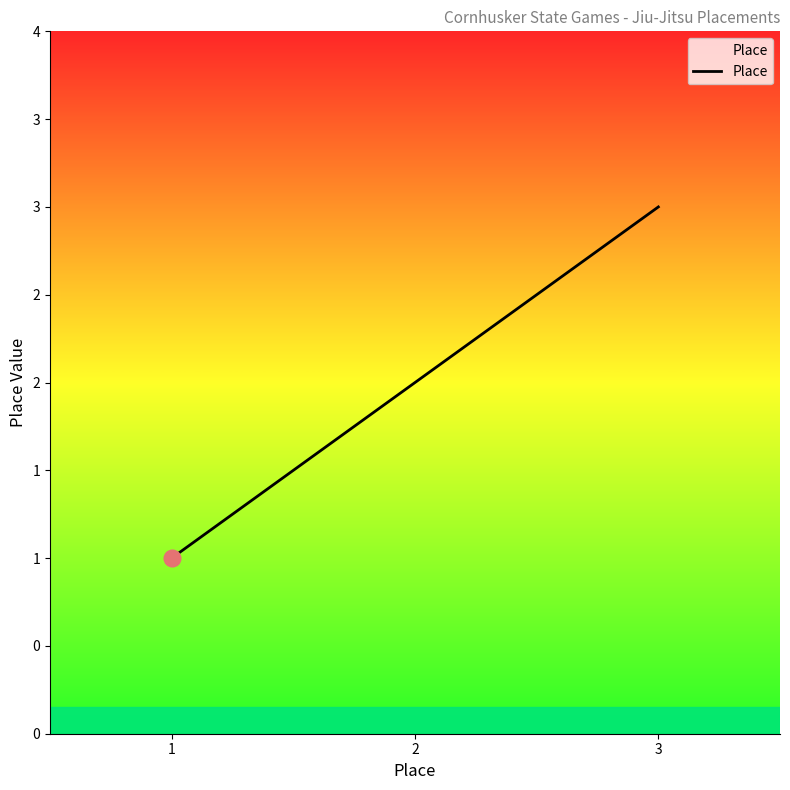

Which has a higher value, 2 or 1?

2